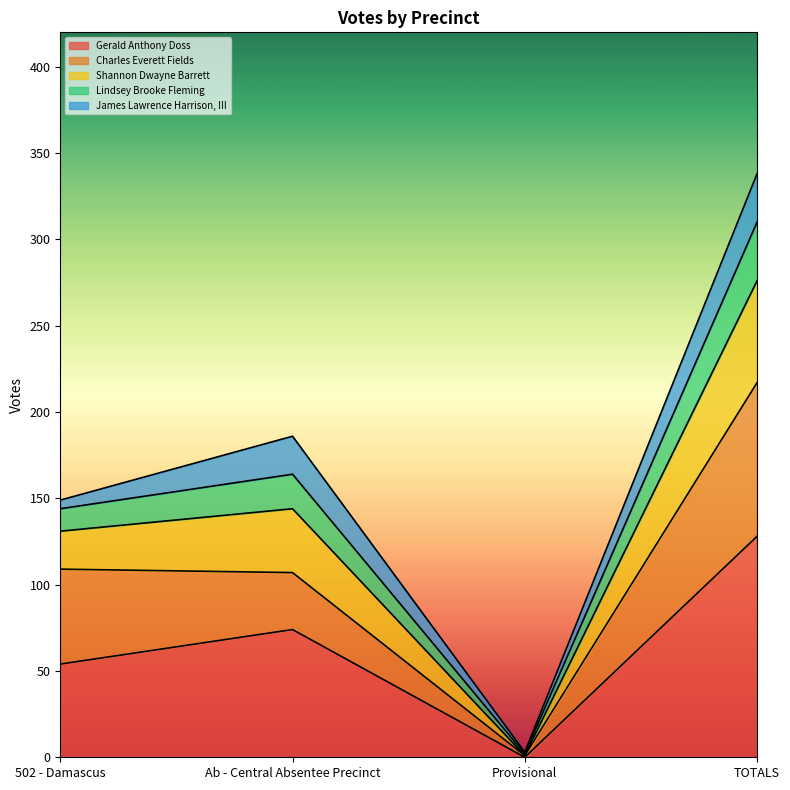

Does the chart display data point markers on the line(s)?

No